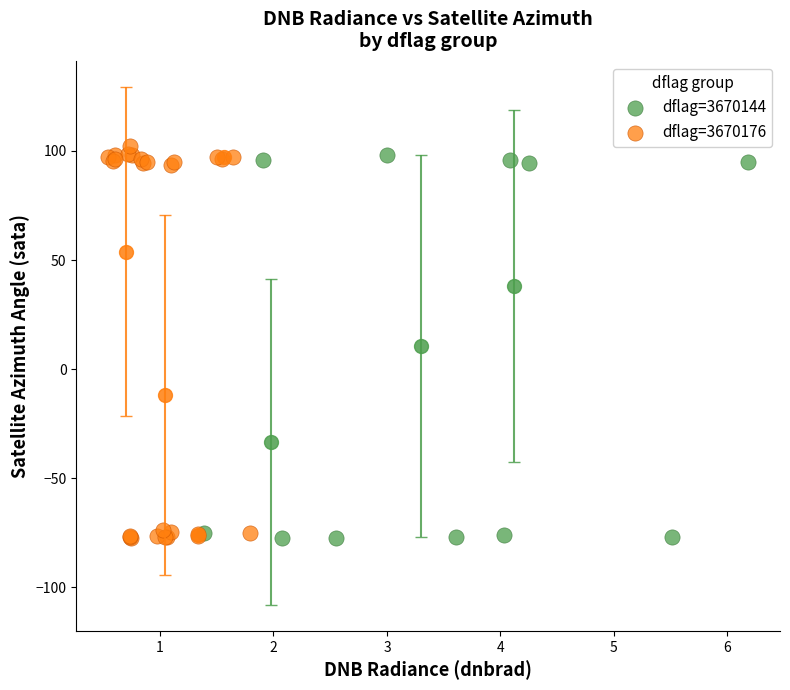

Which series has the largest Y range (max minus min)?

dflag=3670176